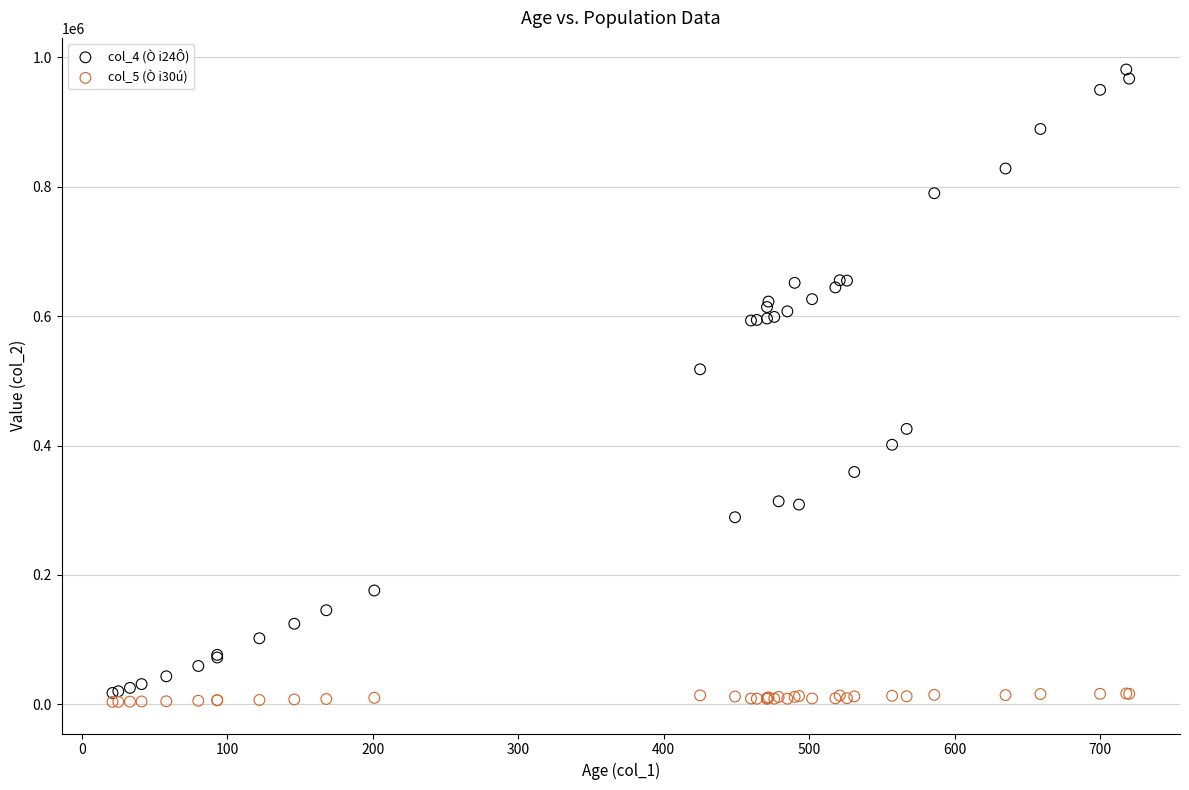

What are all the series names shown in the legend?

col_4 (Ò i24Ô), col_5 (Ò i30ú)